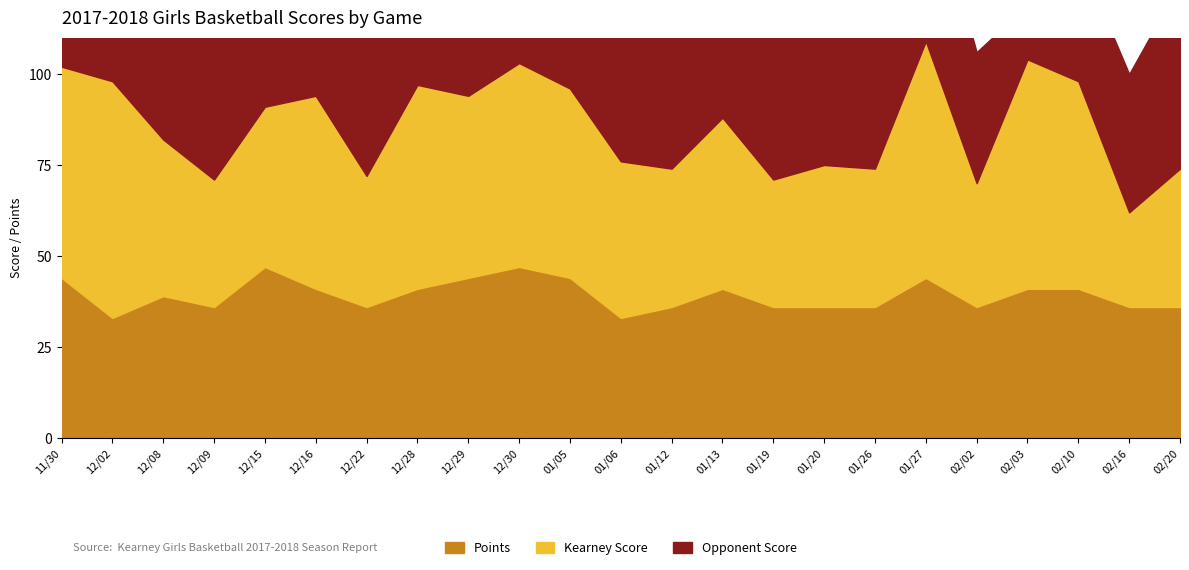

What is the label of the 10th point from the right?

01/13